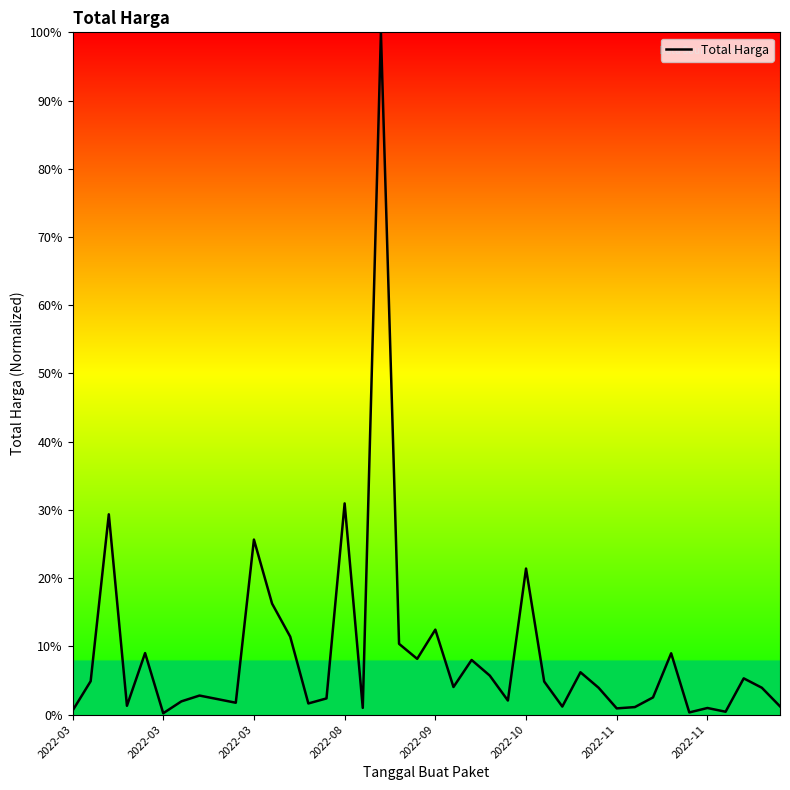

What is the greatest value displayed?

100.0